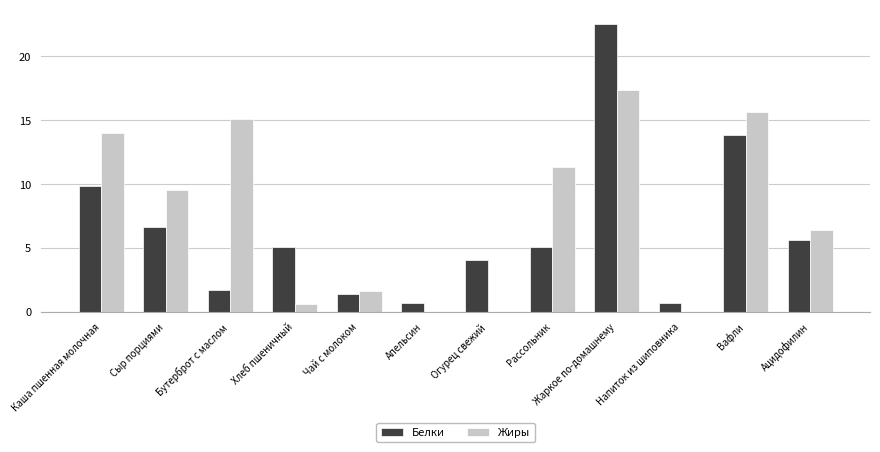

Which category has the highest value across all series?

Жаркое по-домашнему